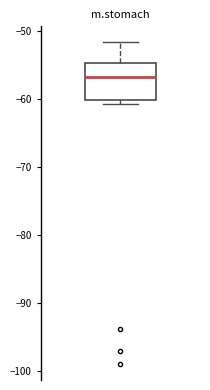

Read this box plot against the y-axis: the position of the median line, the range covered by the box, and the ends of both whiskers. The values are not printed on the chart, so give them approximately, as read against the axis.

median -57, box -60 to -55, whiskers -61 to -52